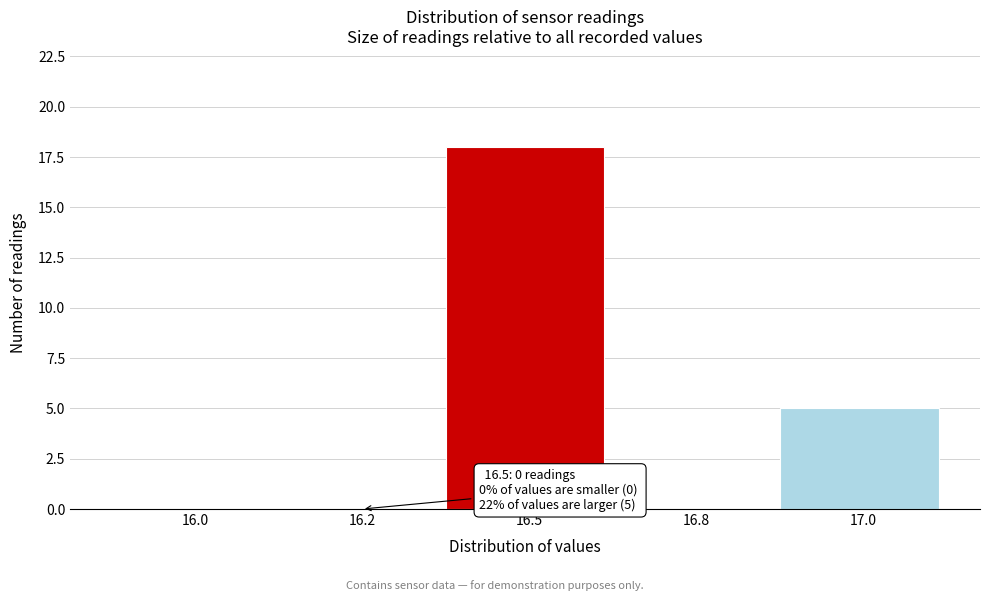

Reading right to left, what are all the values shown in this chart?

17.0=5	16.8=0	16.5=18	16.2=0	16.0=0